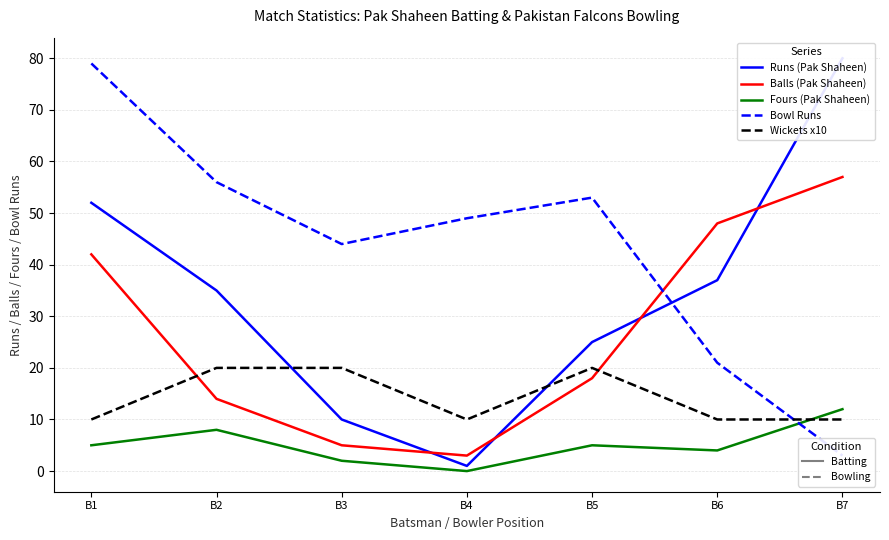

Which label corresponds to the smallest value in the chart?

B4